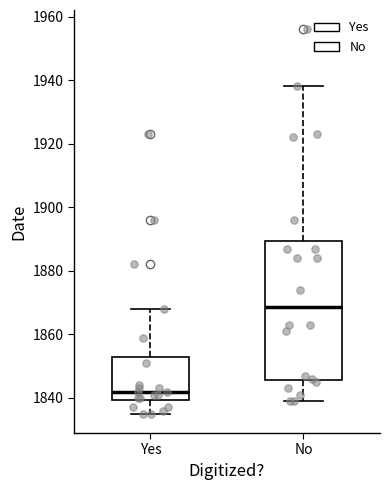

Where does the lower whisker of the box for Yes end on the y-axis? The values are not printed on the chart, so give them approximately, as read against the axis.

1836